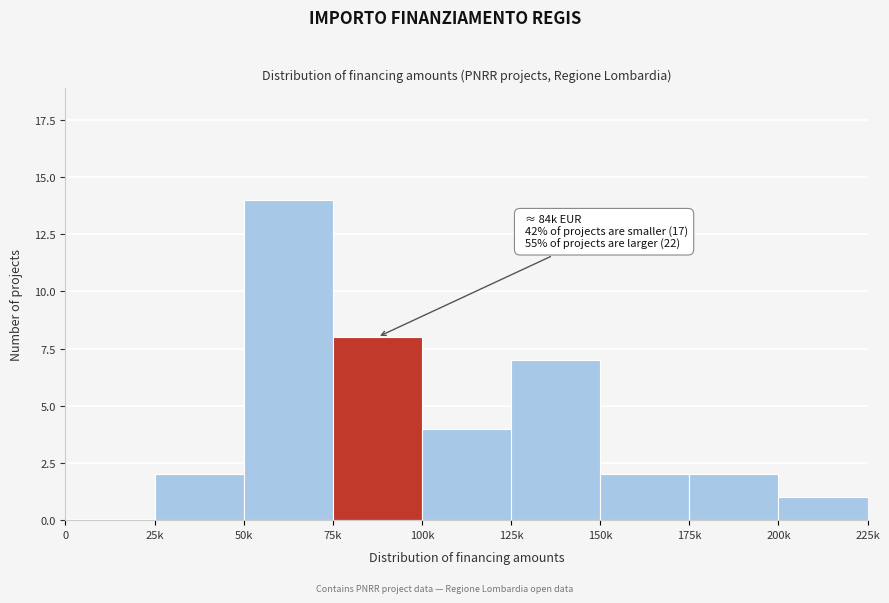

Reading left to right, extract all data points from this chart.

0=0	25k=2	50k=14	75k=8	100k=4	125k=7	150k=2	175k=2	200k=1